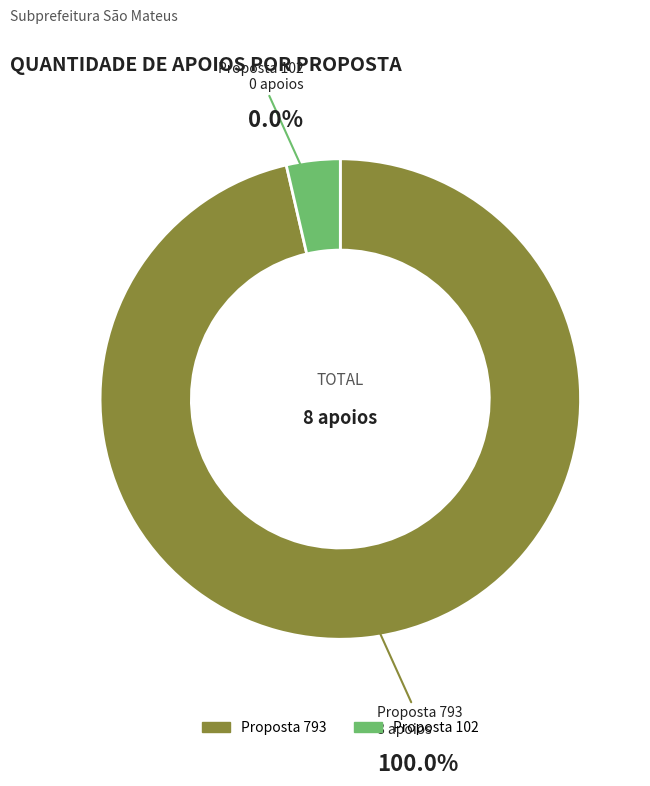

What is the change in value from 793 to 102?

-8